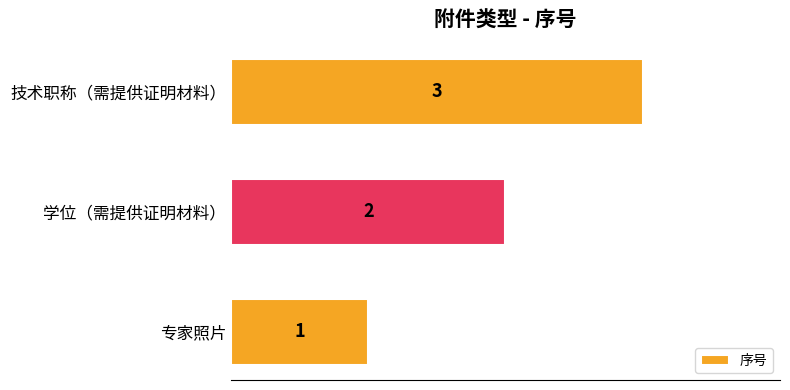

What is the change in value from 专家照片 to 学位（需提供证明材料）?

+1